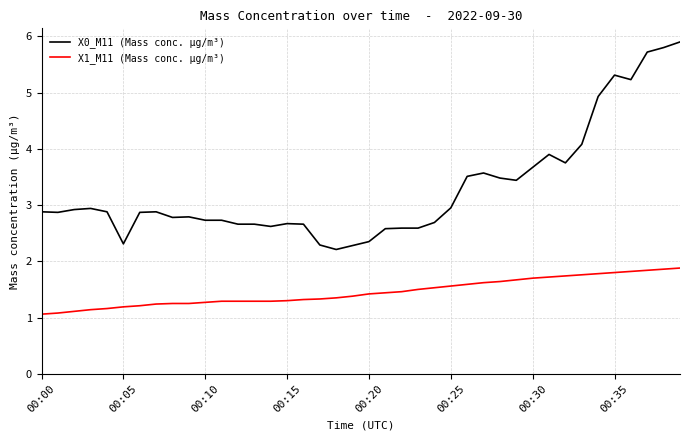

What is the greatest value displayed?

5.9